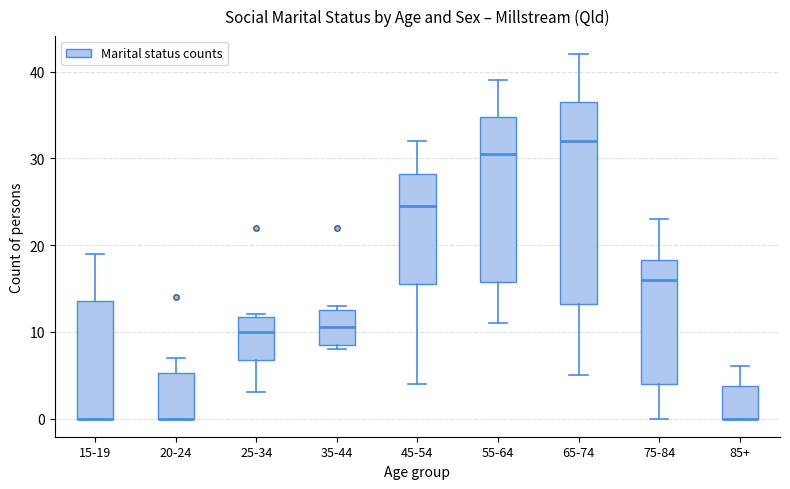

Which box is the tallest, from its lower edge to its upper edge?

65-74